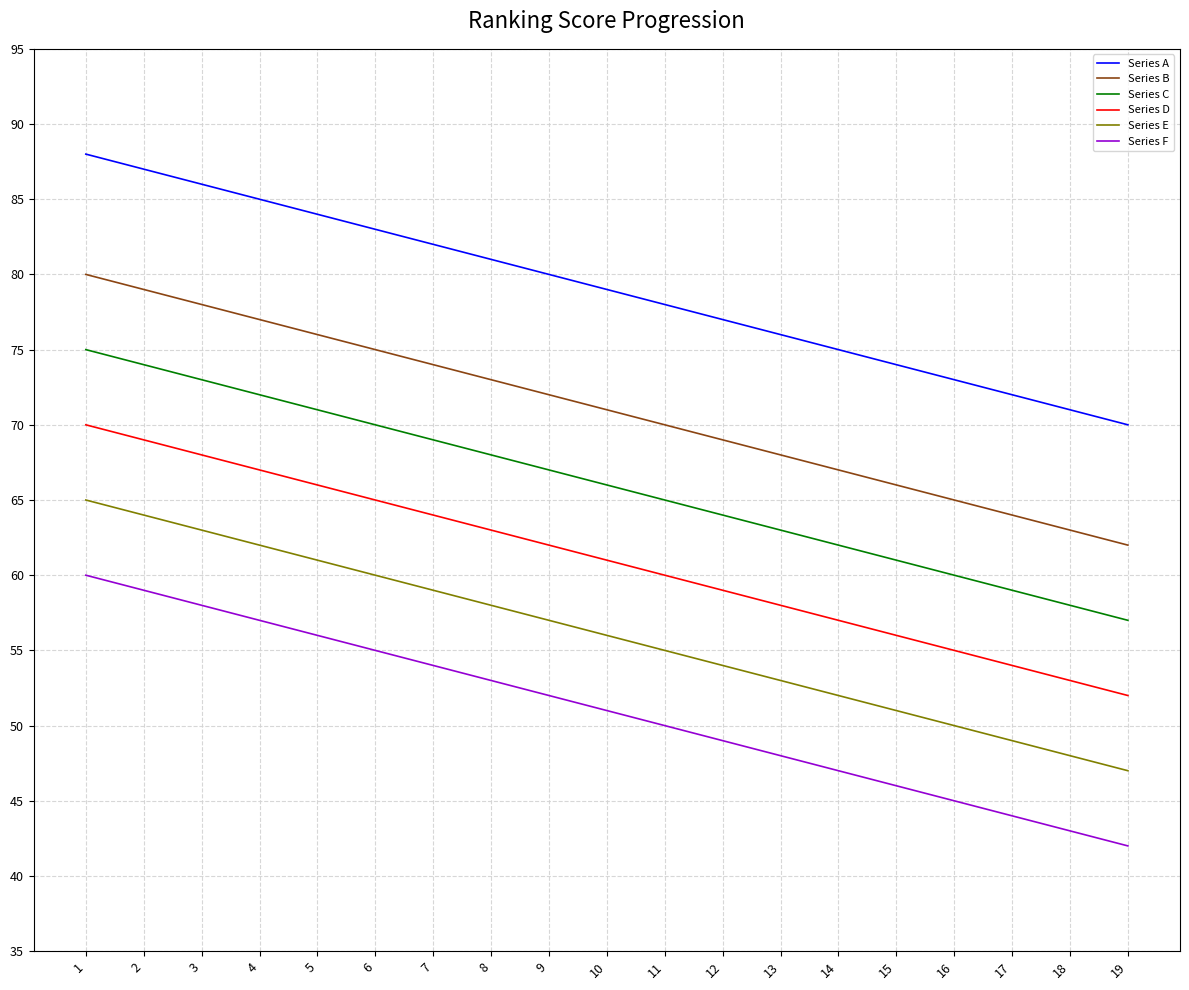

What is the highest value of the Series F series?

60